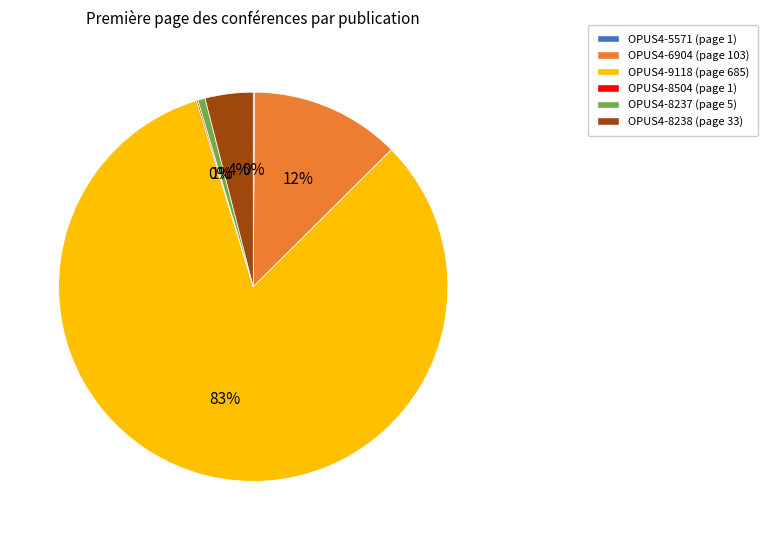

Which category has the biggest portion of the pie?

OPUS4-9118